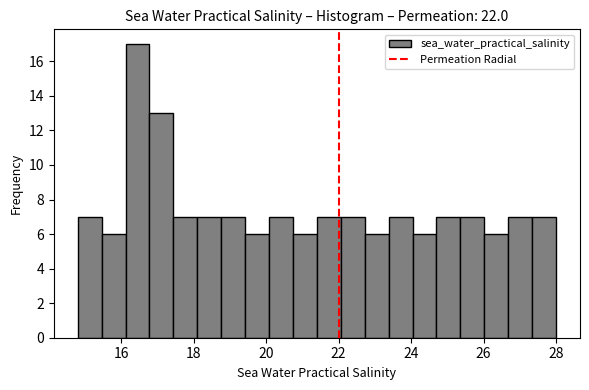

Read against the x-axis, roughly where is the centre of the tallest bar?

16.4